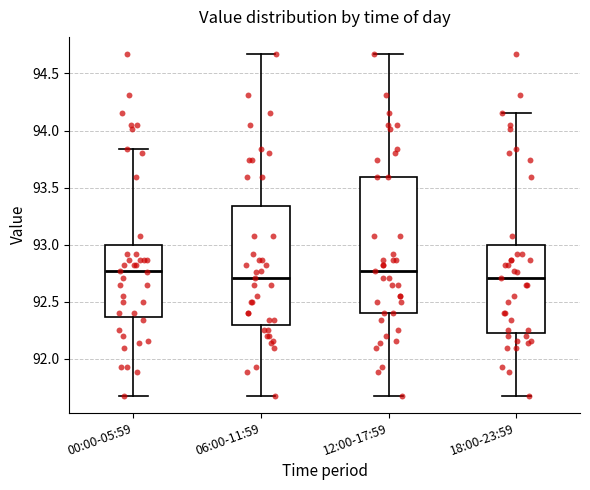

Where does the upper whisker of the box for 00:00-05:59 end on the y-axis? The values are not printed on the chart, so give them approximately, as read against the axis.

93.85